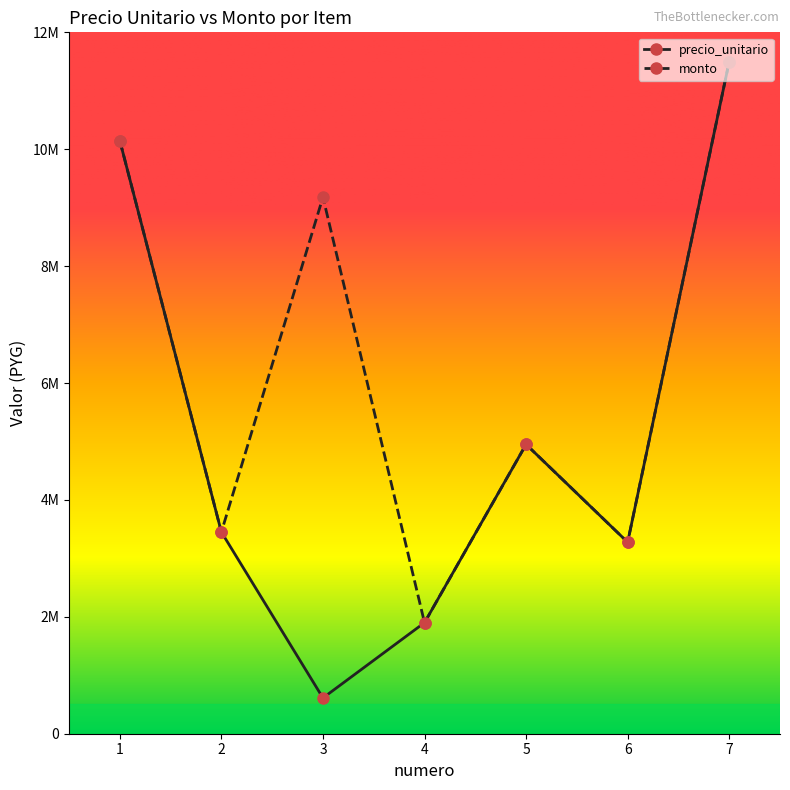

What is the difference between the maximum and minimum values in the monto series?

9600000